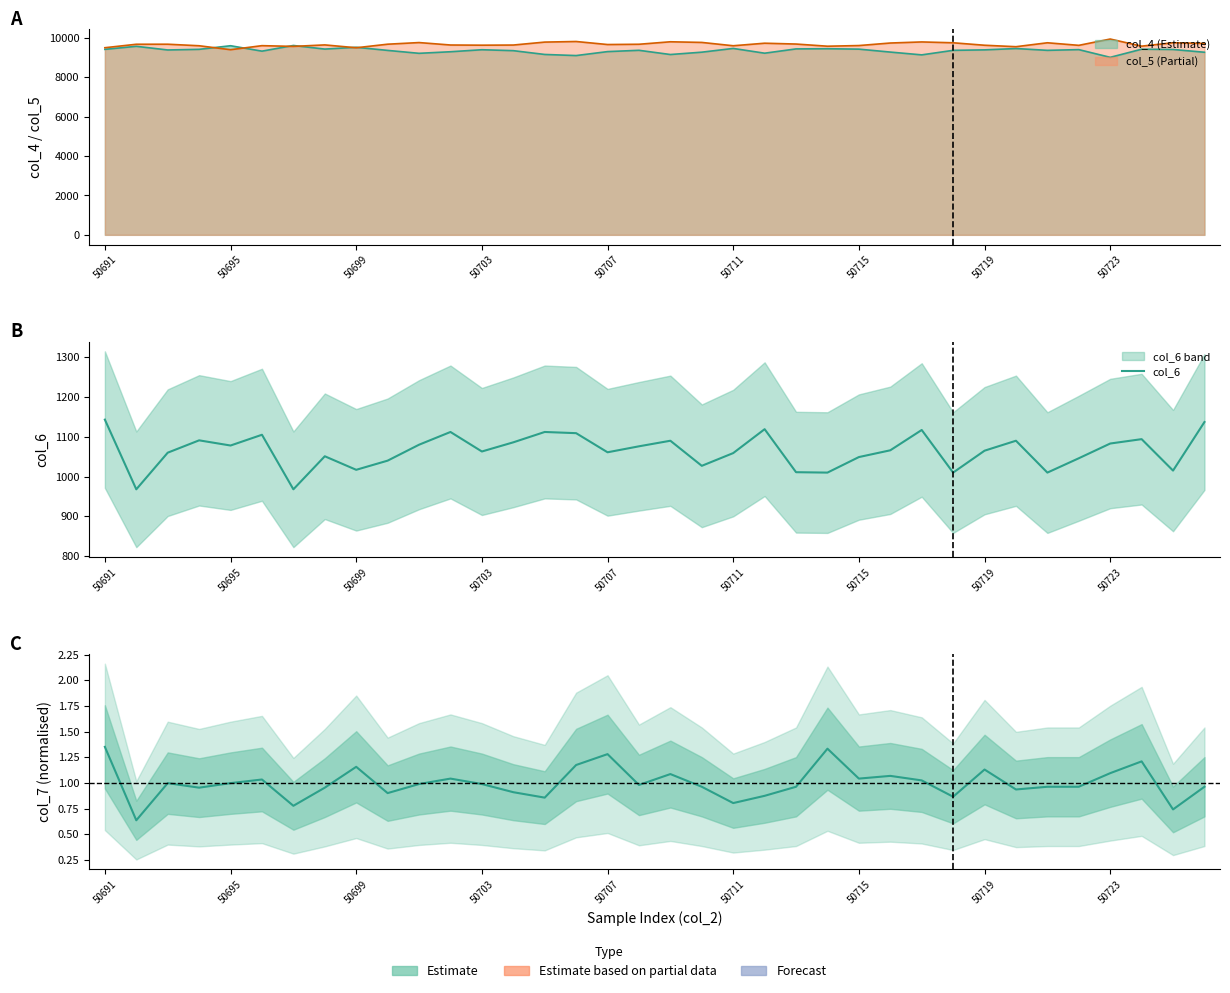

True or false: col_6 and col_7 (norm) intersect in this chart.

False